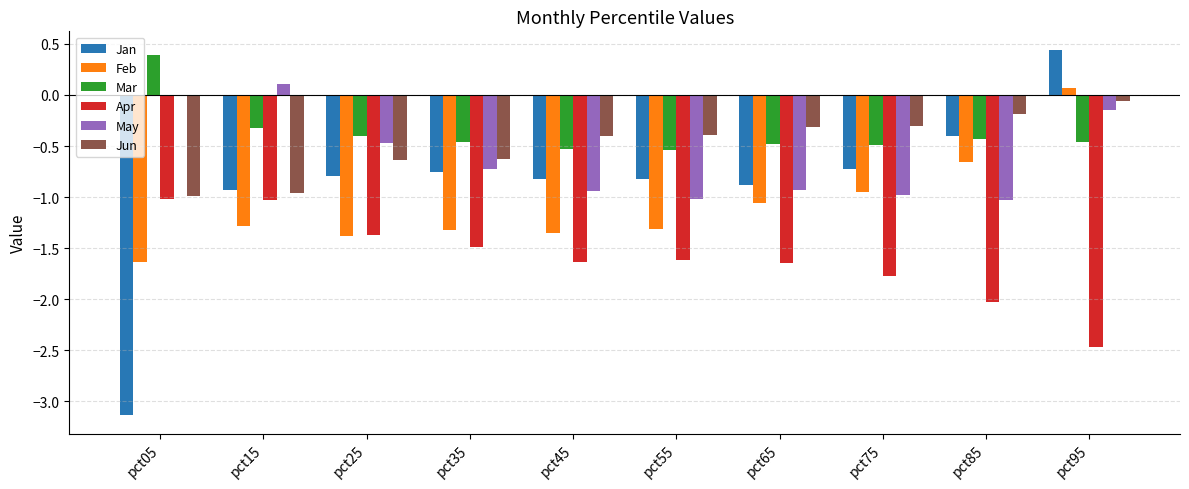

At which category is the sum across all series the highest?

pct95